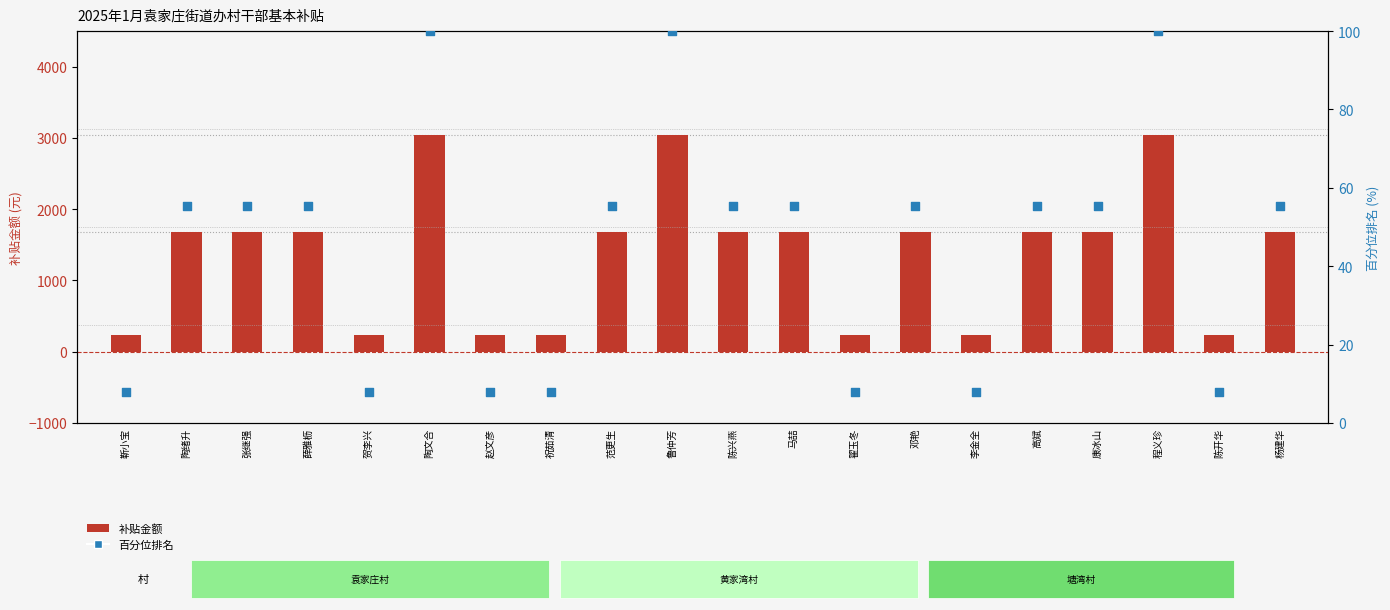

What is the total value across all series at 张继强?

1735.3